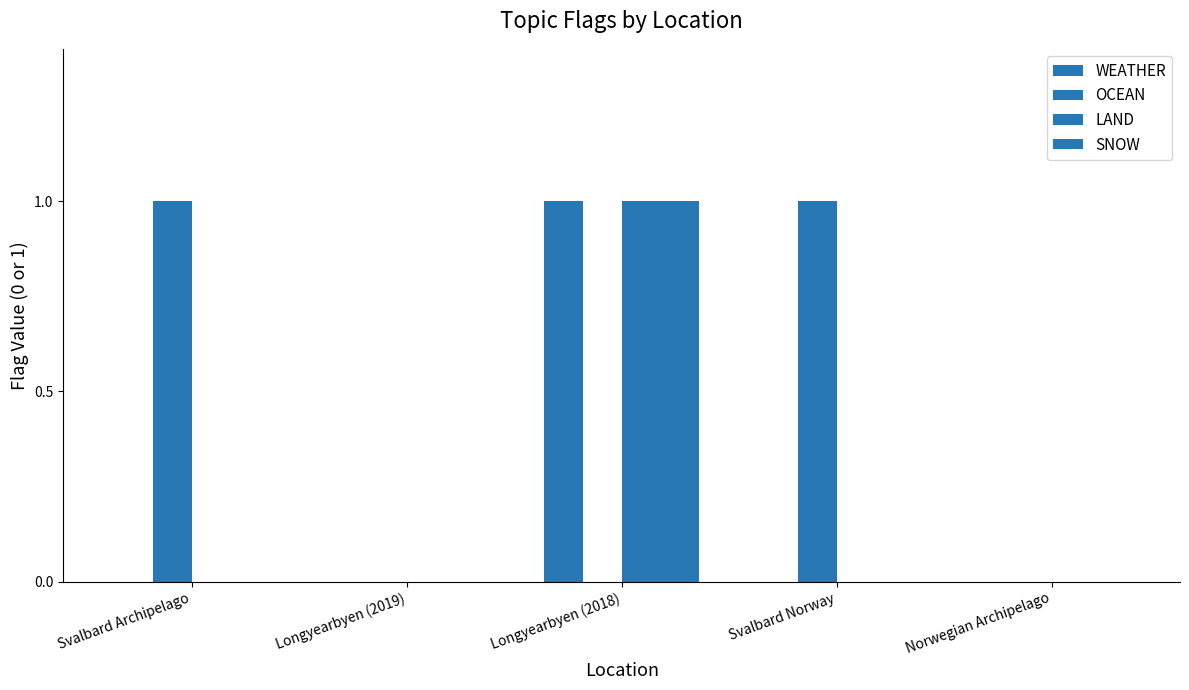

What is the total value across all series at Longyearbyen (2018)?

3